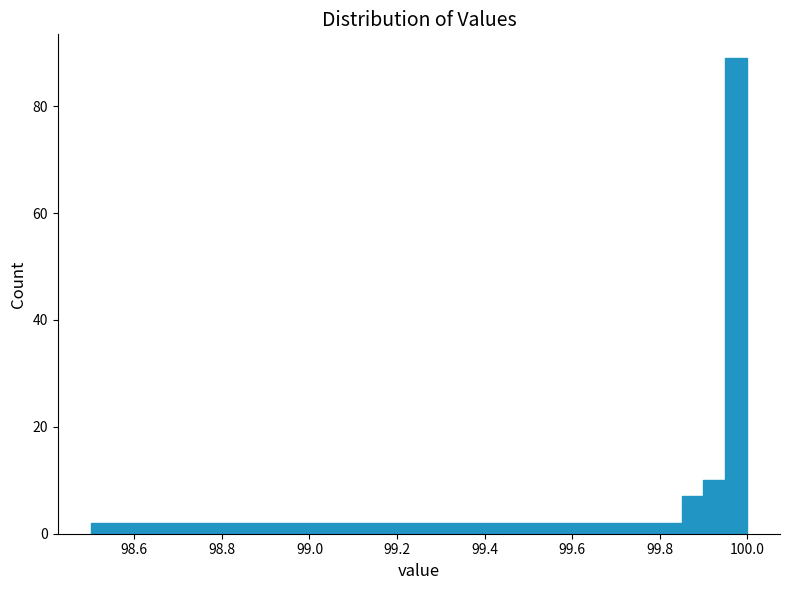

Read against the x-axis, roughly where is the centre of the tallest bar?

99.98